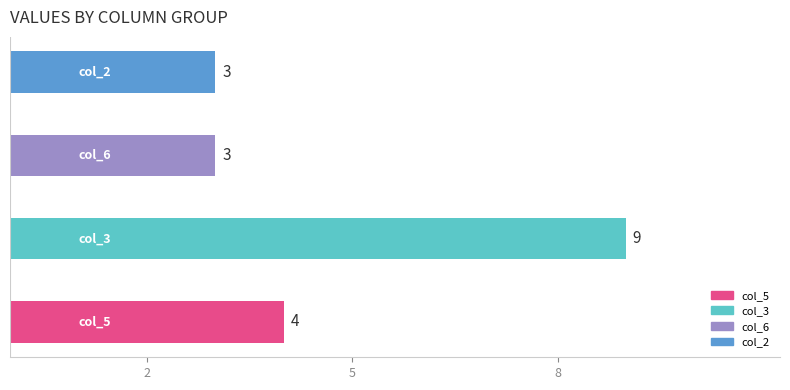

How many bars are there in total?

4